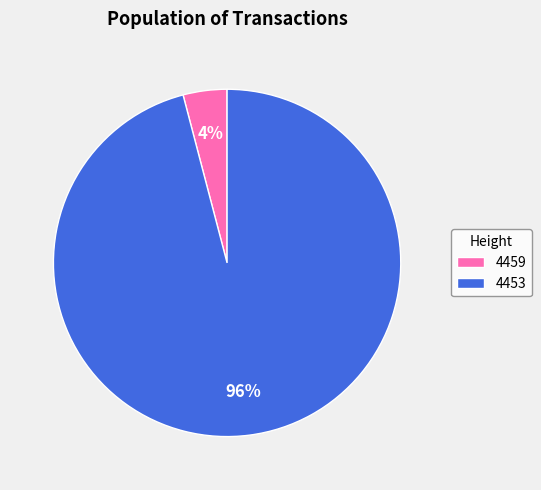

True or false: 4459 accounts for 4% of the total.

True